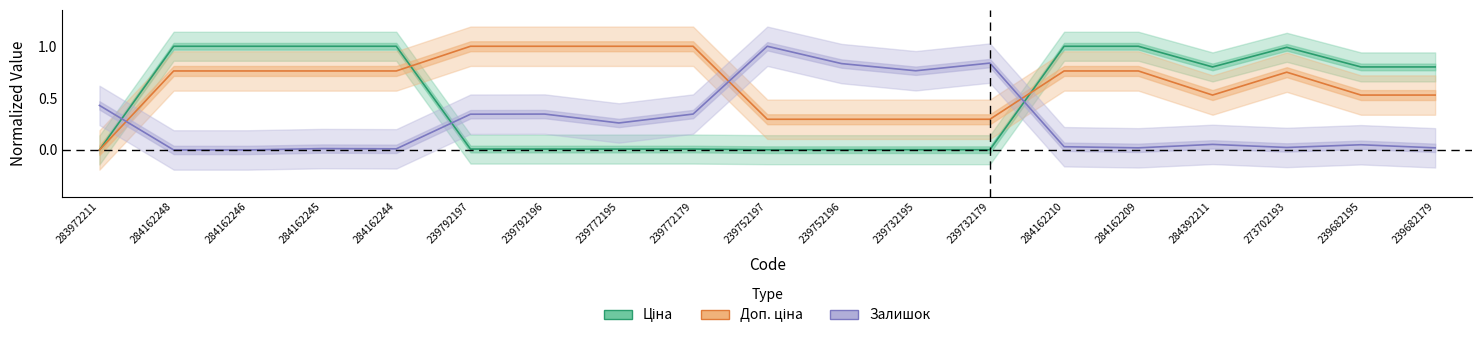

How many values in the Залишок series exceed 0?

17